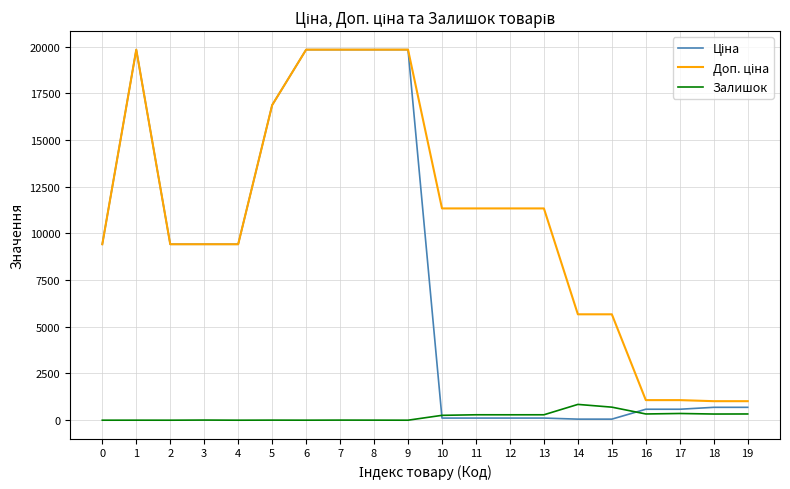

What is the greatest value displayed?

19831.1